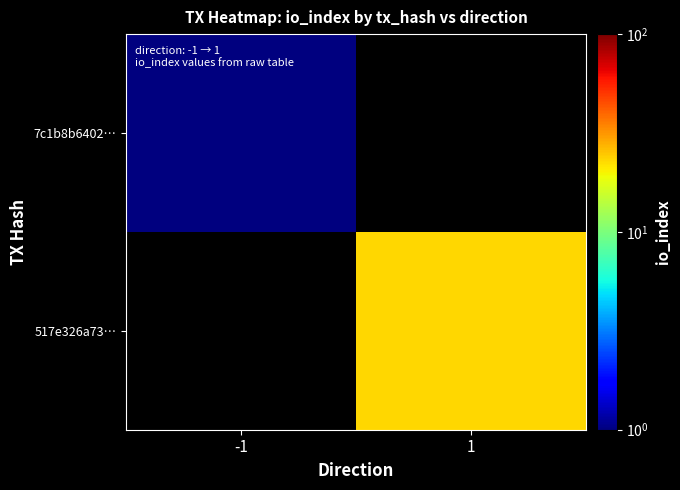

How many values in 517e326a73… are above zero?

1